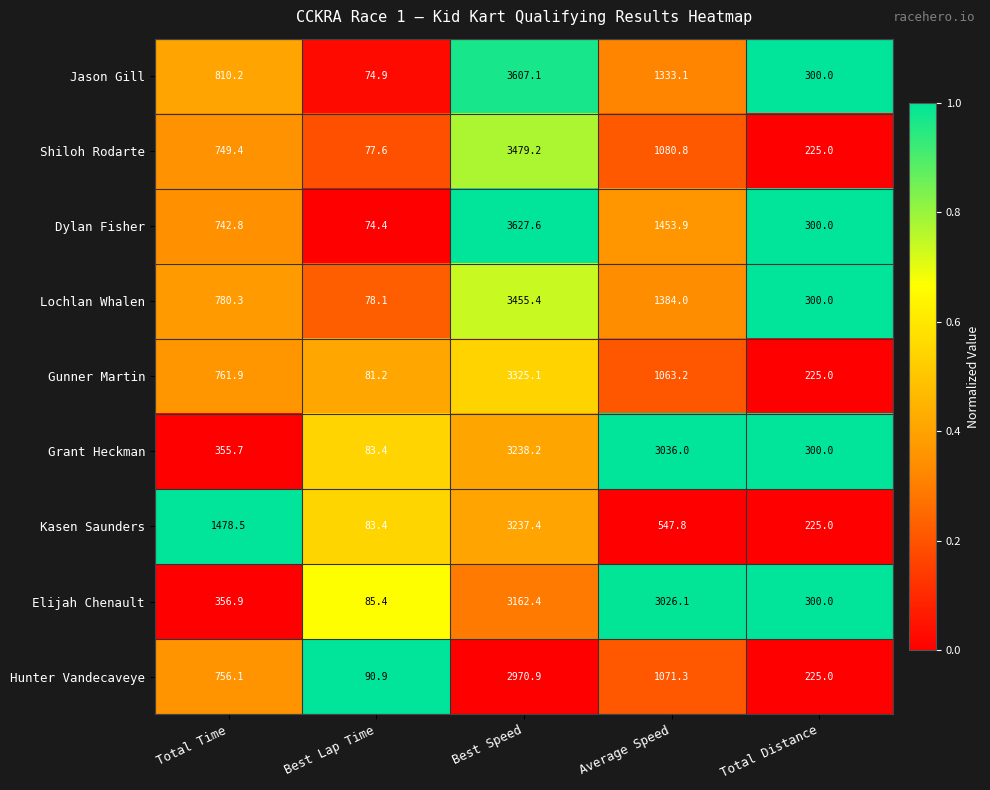

Rank the series by their maximum value, from lowest to highest.

Hunter Vandecaveye, Elijah Chenault, Kasen Saunders, Grant Heckman, Gunner Martin, Lochlan Whalen, Shiloh Rodarte, Jason Gill, Dylan Fisher